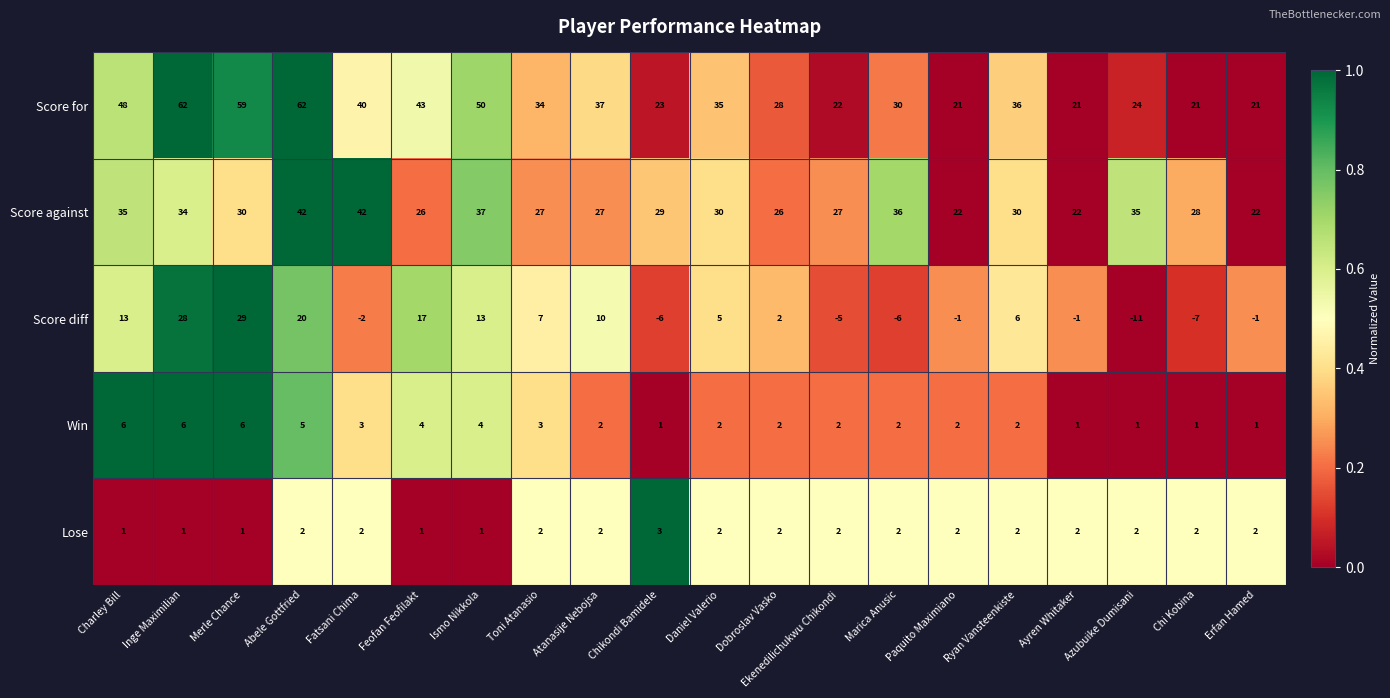

The value of Score against at Fatsani Chima is 63. True or false?

False